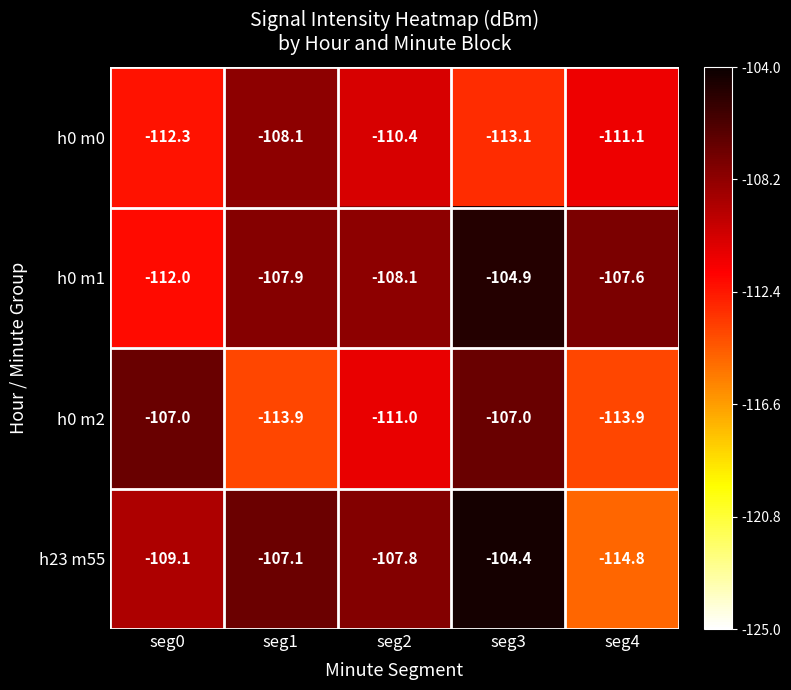

Rank the series by their maximum value, from highest to lowest.

h23 m55, h0 m1, h0 m2, h0 m0